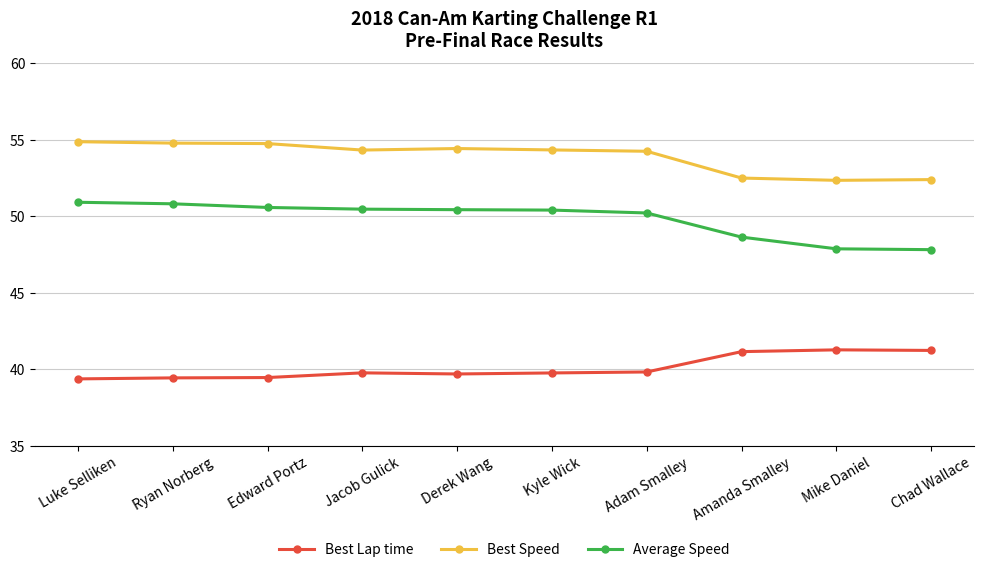

At how many categories does at least one series exceed 48?

10